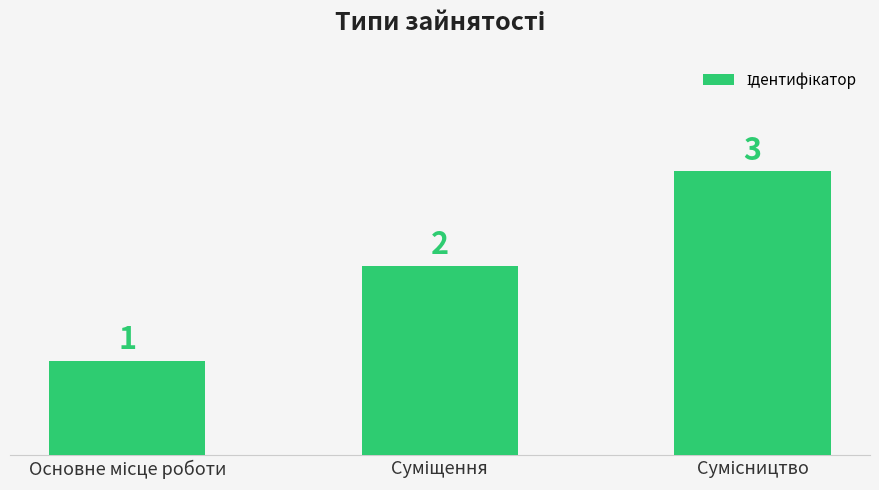

Count the values in the range 1 to 3.

3